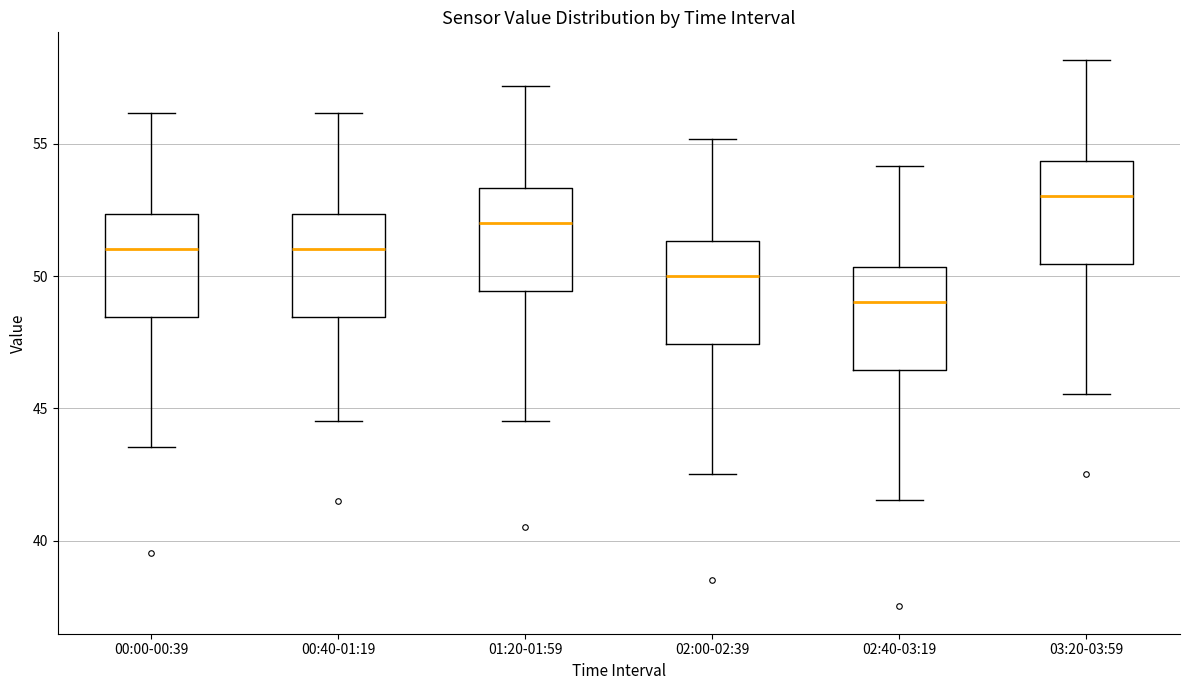

Where does the upper whisker of the box for 03:20-03:59 end on the y-axis? The values are not printed on the chart, so give them approximately, as read against the axis.

58.0